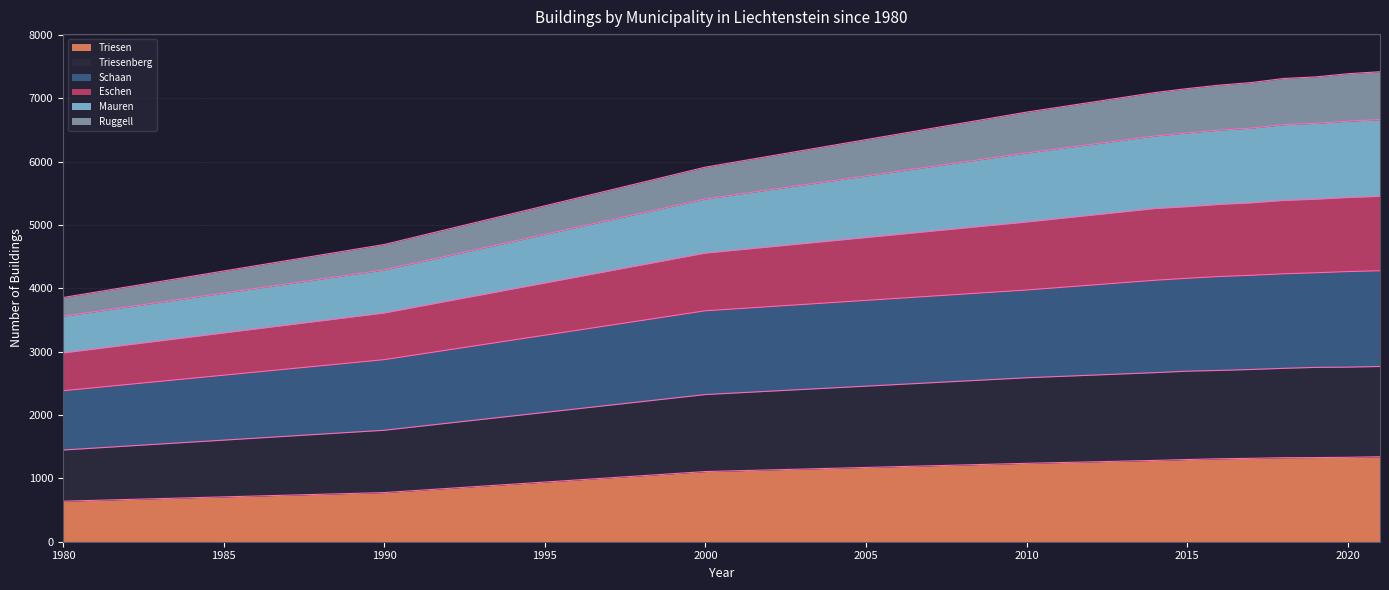

What is the lowest value of the Triesen series?

640